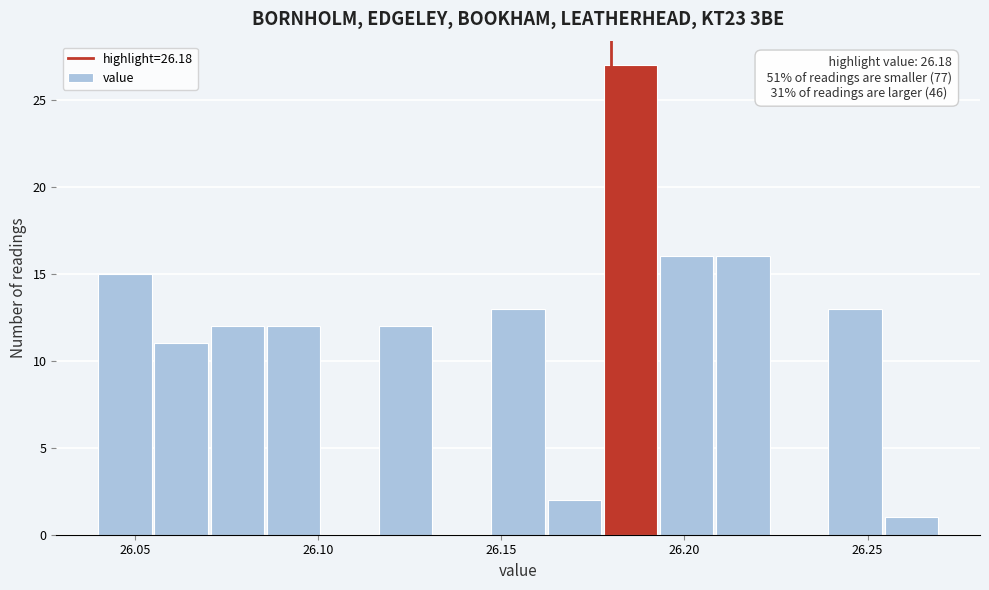

Around what value on the x-axis is the tallest bar? Give the approximate position of its centre, as read against the axis.

26.185